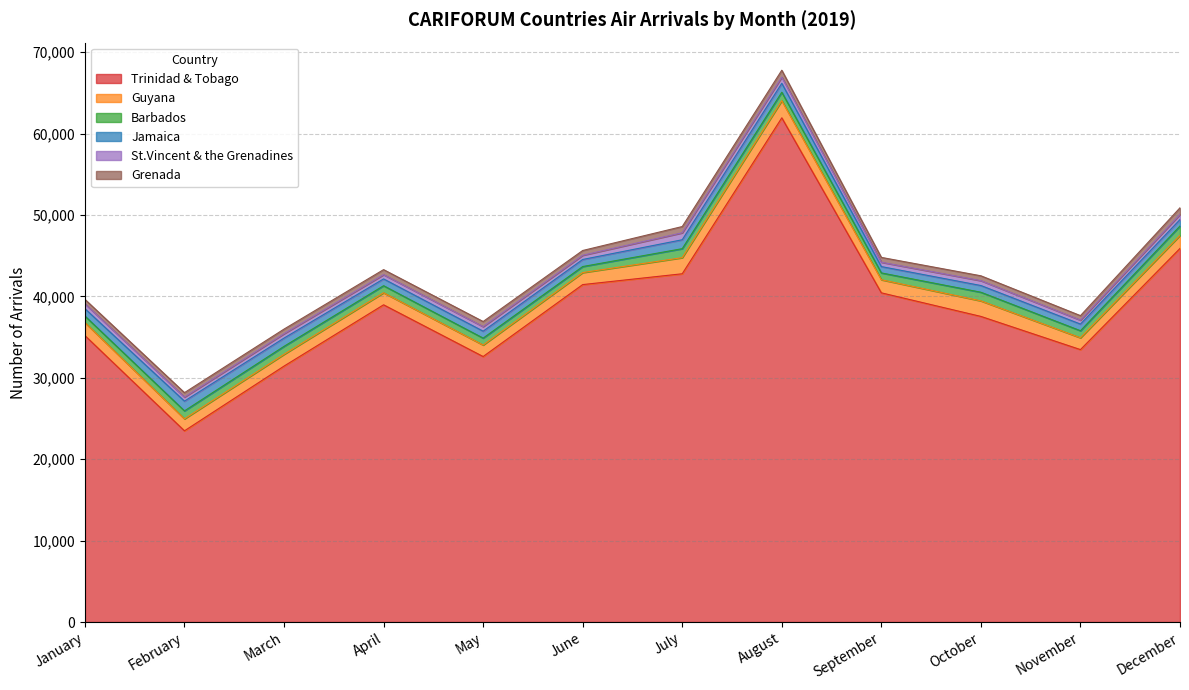

Which has a higher value, February or September?

September